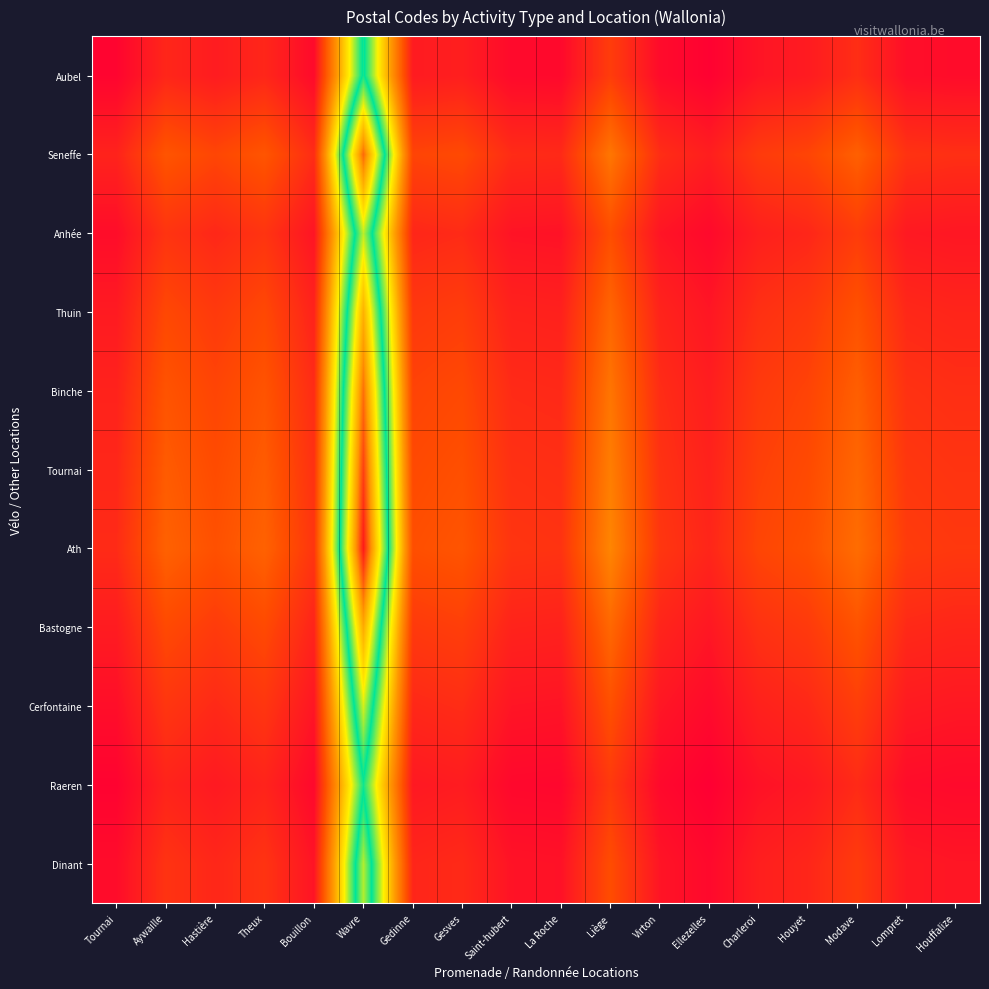

Between Wavre and Lompret, which is larger?

Wavre